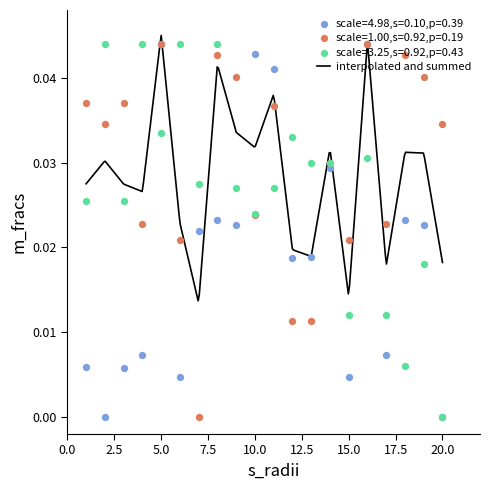

At how many categories does at least one series exceed 0?

20